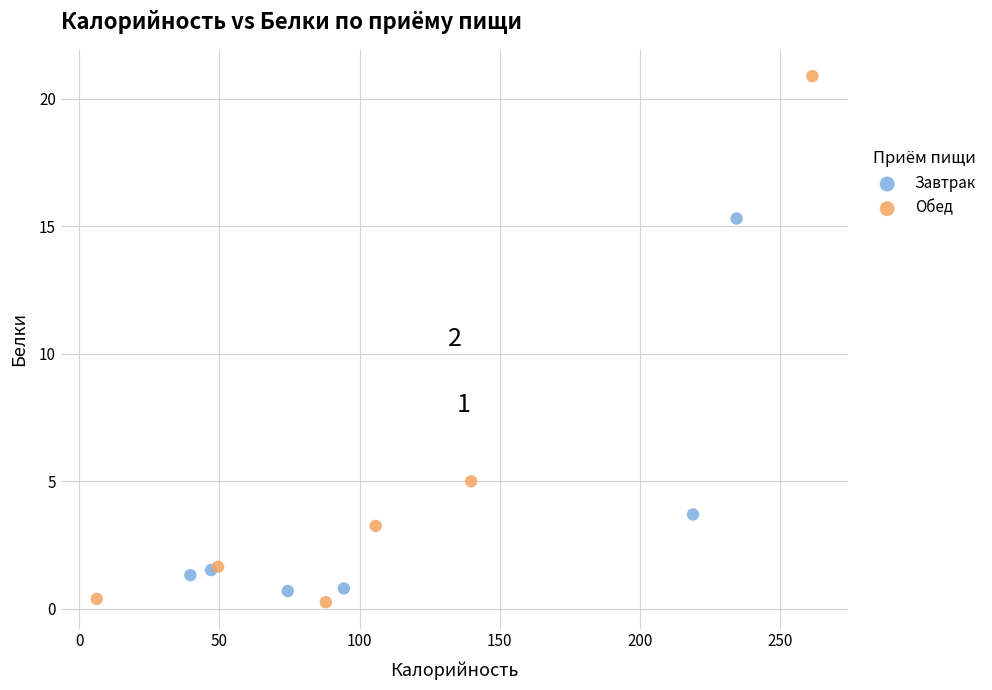

Which series has the largest Y range (max minus min)?

Обед